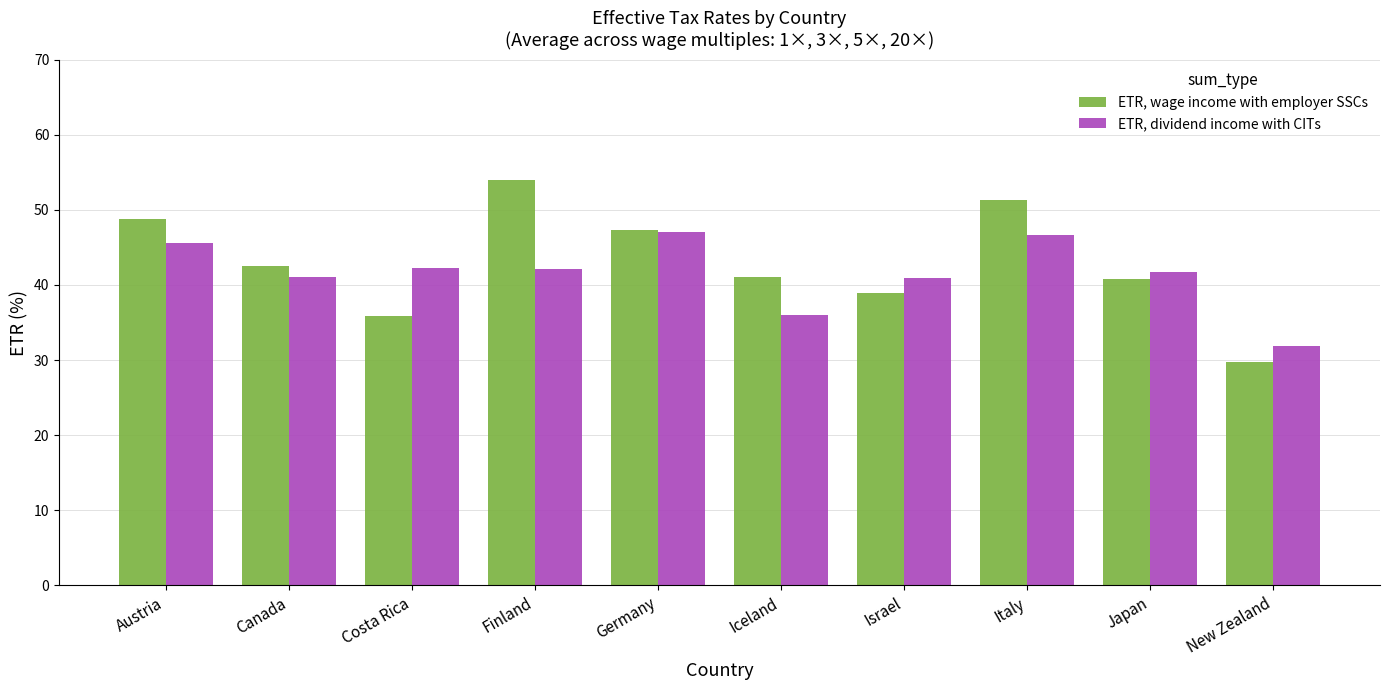

What position from the left is Austria?

1